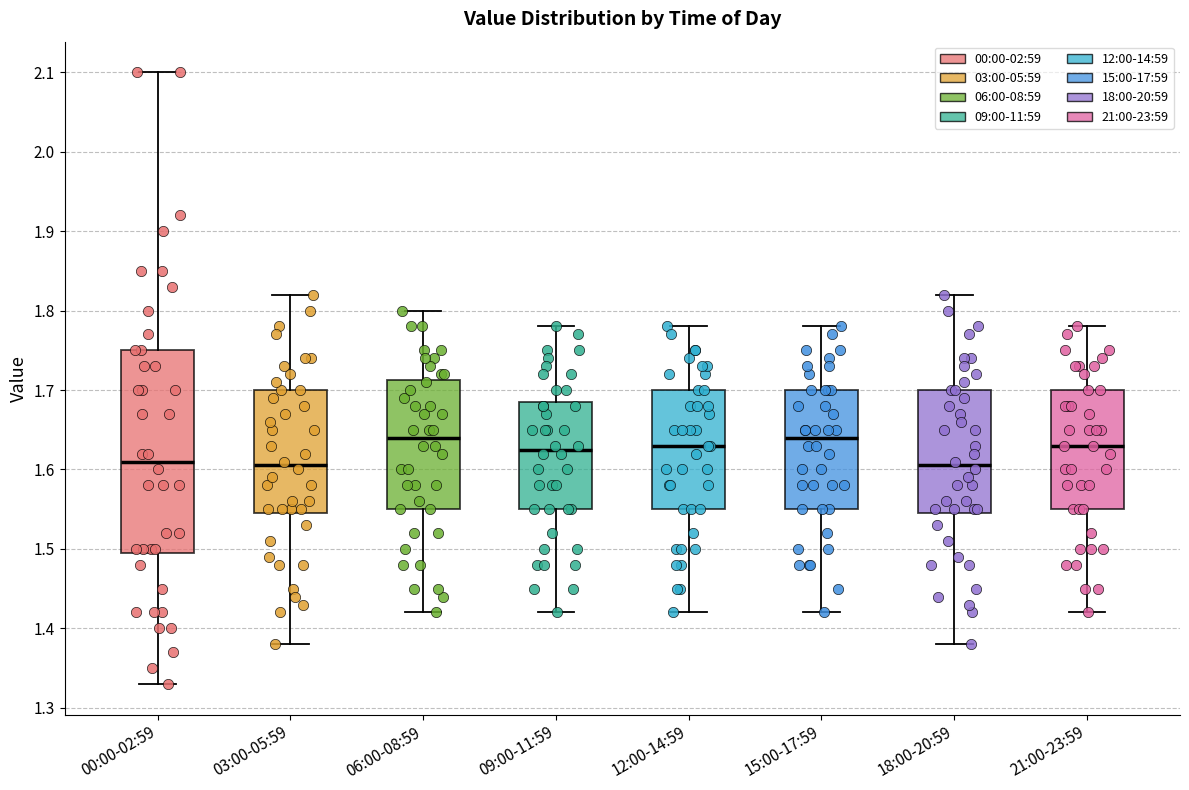

Reading left to right, read every box against the y-axis: the position of its median line, the range the box covers, and the ends of its whiskers. The values are not printed on the chart, so give them approximately, as read against the axis.

00:00-02:59: median 1.61, box 1.50 to 1.75, whiskers 1.33 to 2.10
03:00-05:59: median 1.61, box 1.55 to 1.70, whiskers 1.38 to 1.82
06:00-08:59: median 1.64, box 1.55 to 1.71, whiskers 1.42 to 1.80
09:00-11:59: median 1.63, box 1.55 to 1.69, whiskers 1.42 to 1.78
12:00-14:59: median 1.63, box 1.55 to 1.70, whiskers 1.42 to 1.78
15:00-17:59: median 1.64, box 1.55 to 1.70, whiskers 1.42 to 1.78
18:00-20:59: median 1.61, box 1.55 to 1.70, whiskers 1.38 to 1.82
21:00-23:59: median 1.63, box 1.55 to 1.70, whiskers 1.42 to 1.78